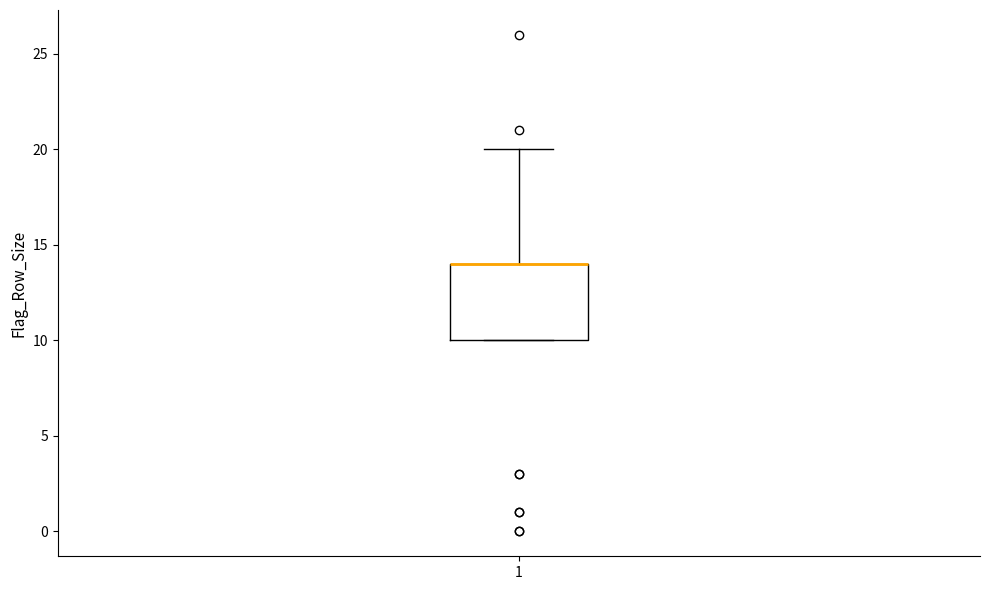

Transcribe this box plot: give where the median line is, the range the box spans, and where the two whiskers end, as read against the y-axis. The values are not printed on the chart, so give them approximately, as read against the axis.

median 14 (drawn on the box's upper edge), box 10 to 14, whiskers 10 to 20